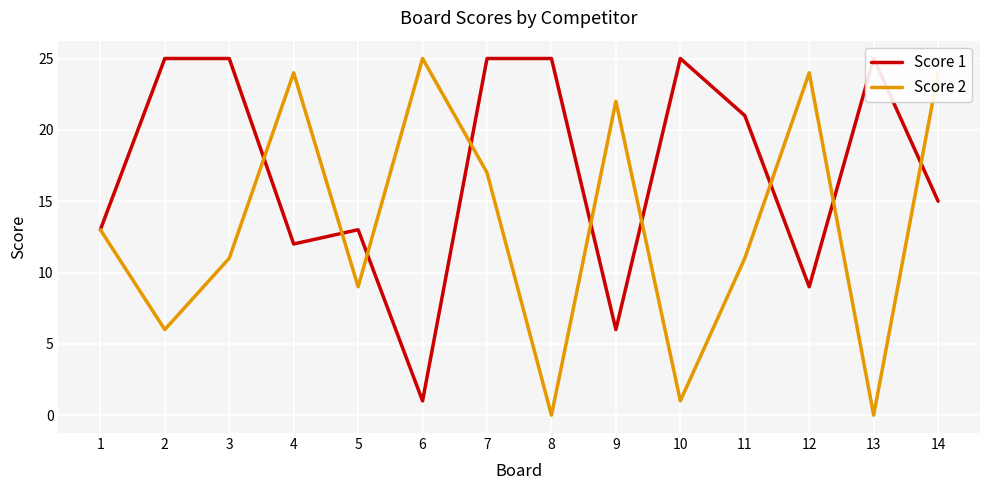

Rank the categories by Score 1 value from lowest to highest.

6, 9, 12, 4, 1, 5, 14, 11, 2, 3, 7, 8, 10, 13